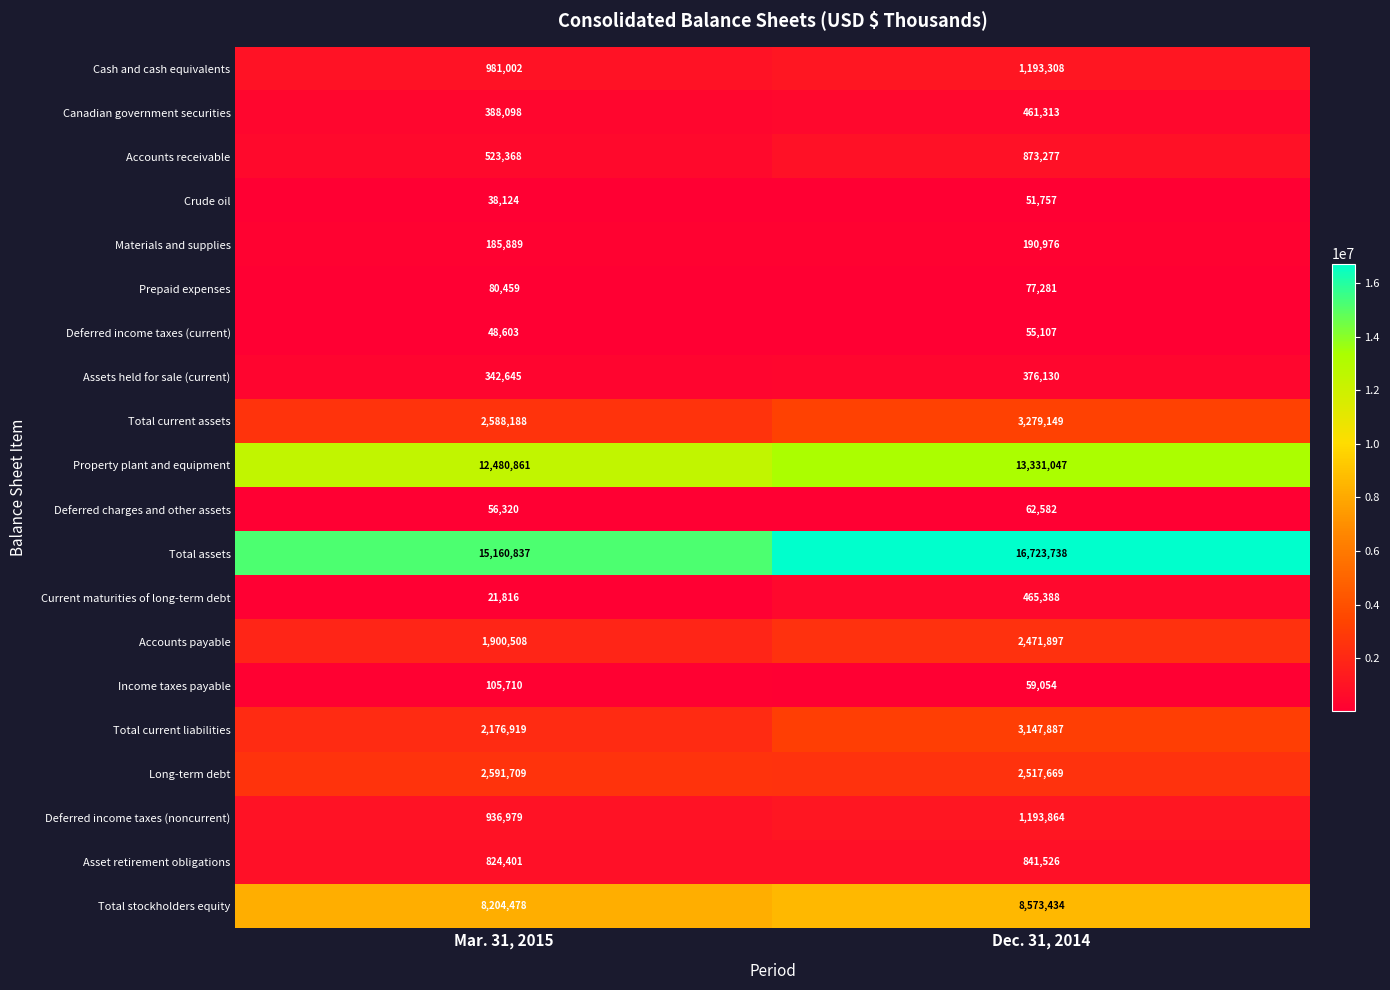

Is it true that Current maturities of long-term debt equals 21816 at Mar. 31, 2015?

True